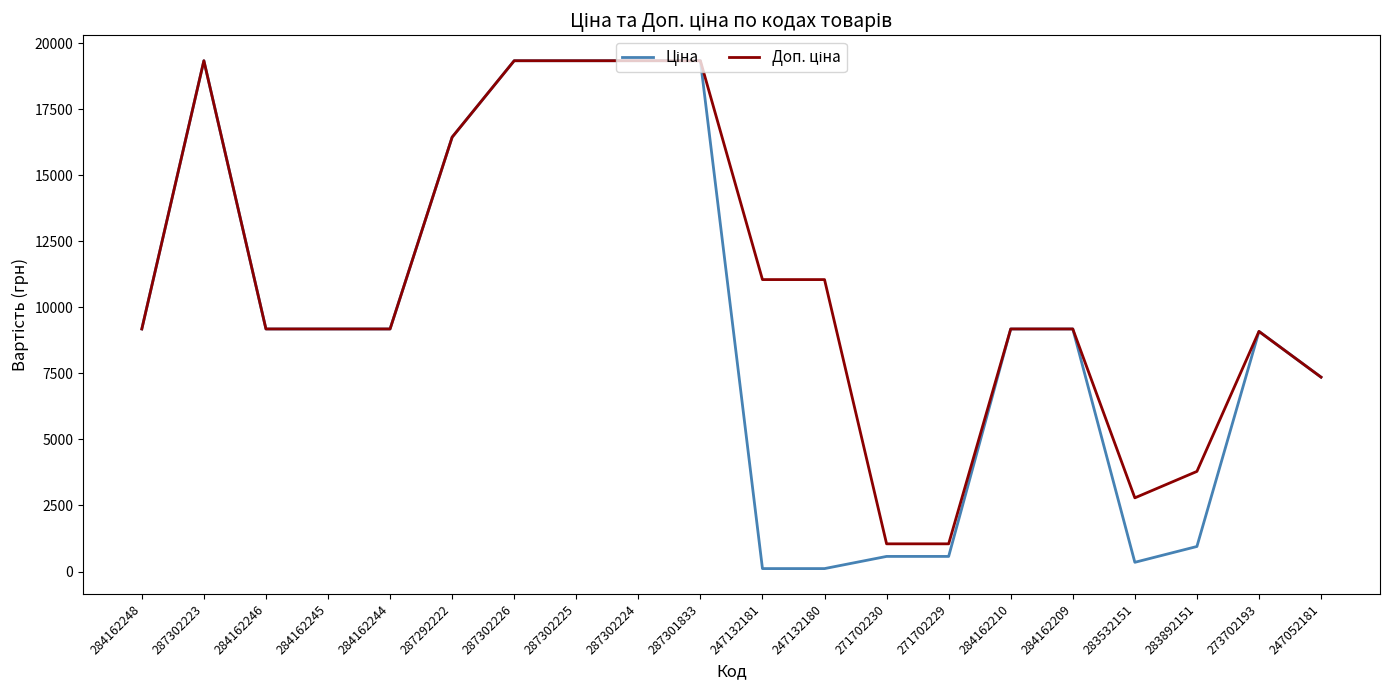

What is the total value across all series at 247052181?

14720.4